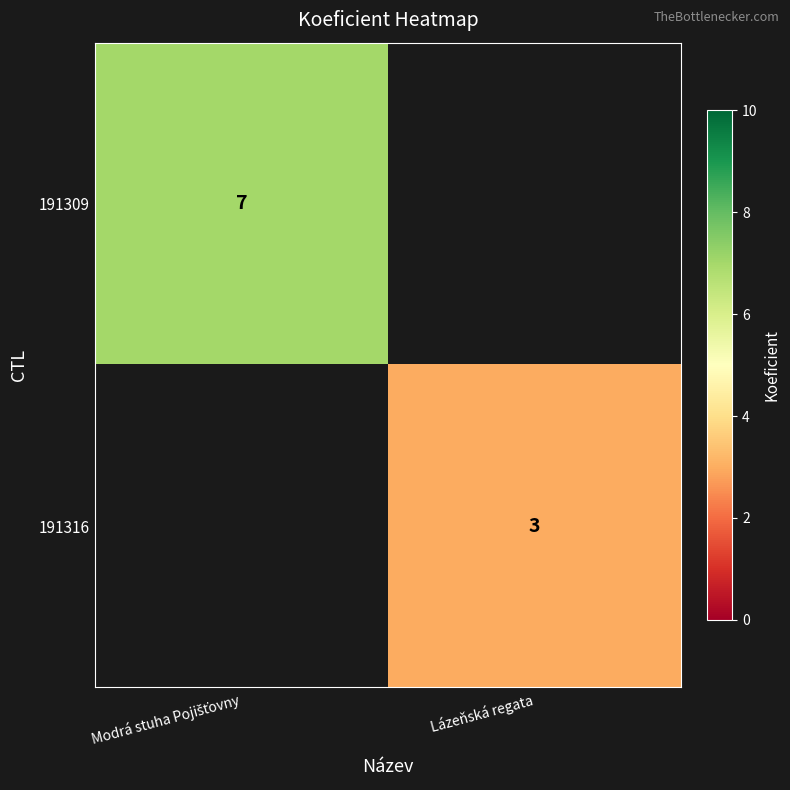

The value of 191316 at Lázeňská regata is 4. True or false?

False